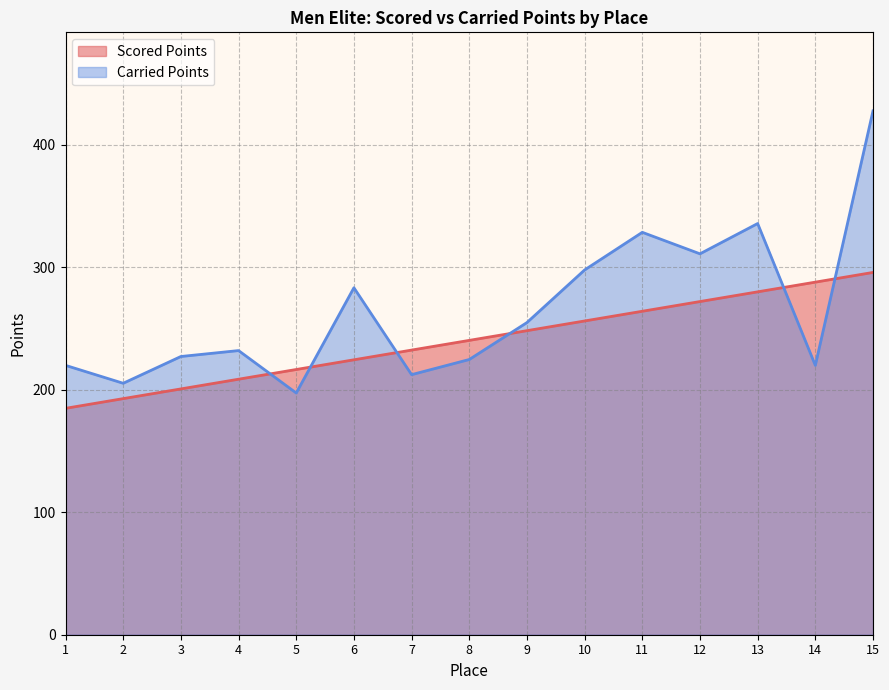

Is the value of Scored Points at 9 greater than the value of Carried Points at 2?

Yes